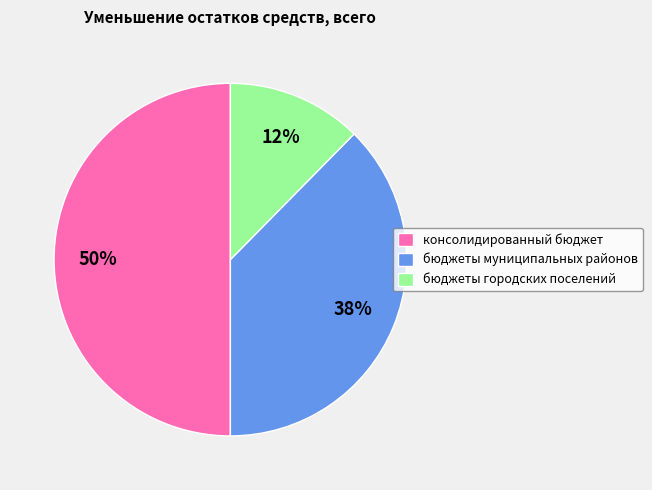

What is the ratio of the value at бюджеты городских поселений to the value at бюджеты муниципальных районов?

0.3